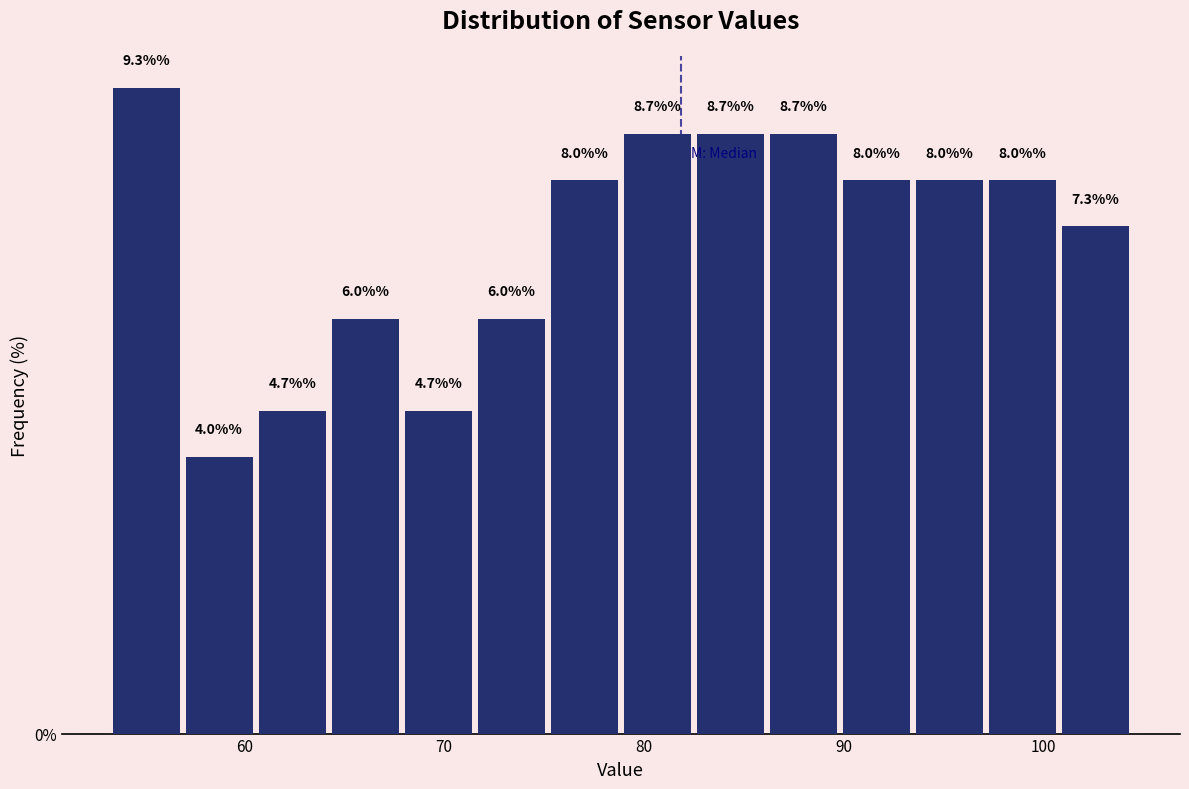

Read against the x-axis, roughly where is the centre of the tallest bar?

55